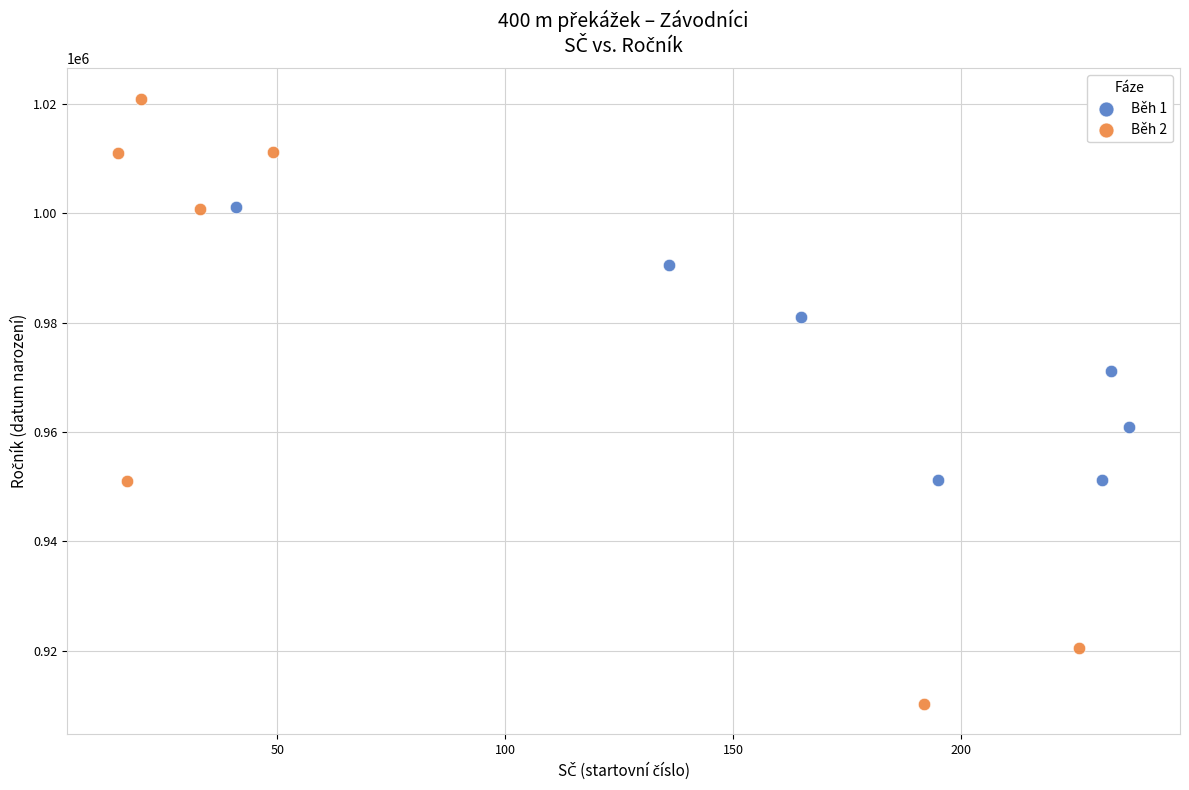

Which series has the largest Y range (max minus min)?

Běh 2